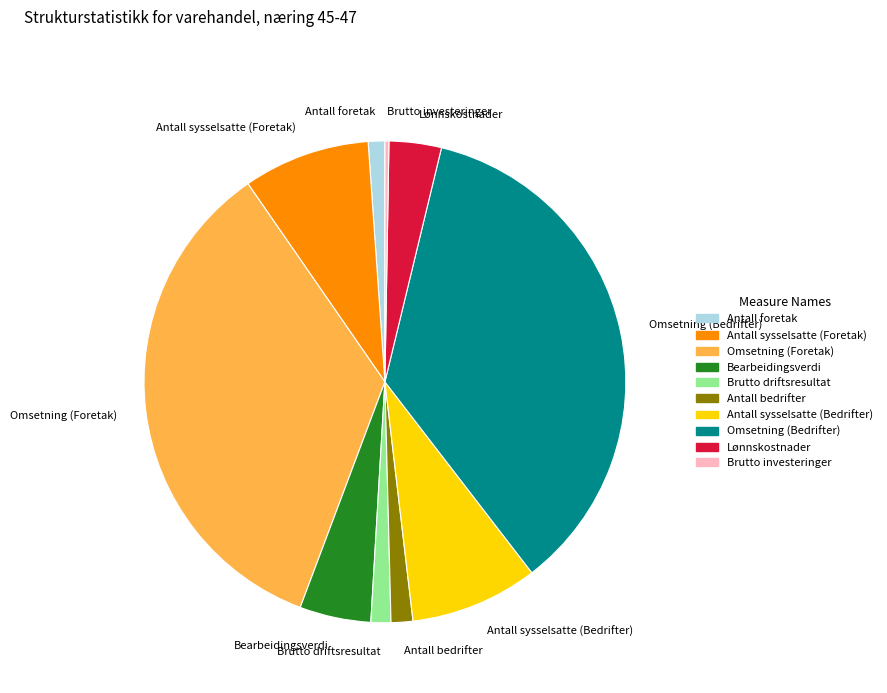

Is there a majority slice in this chart?

No